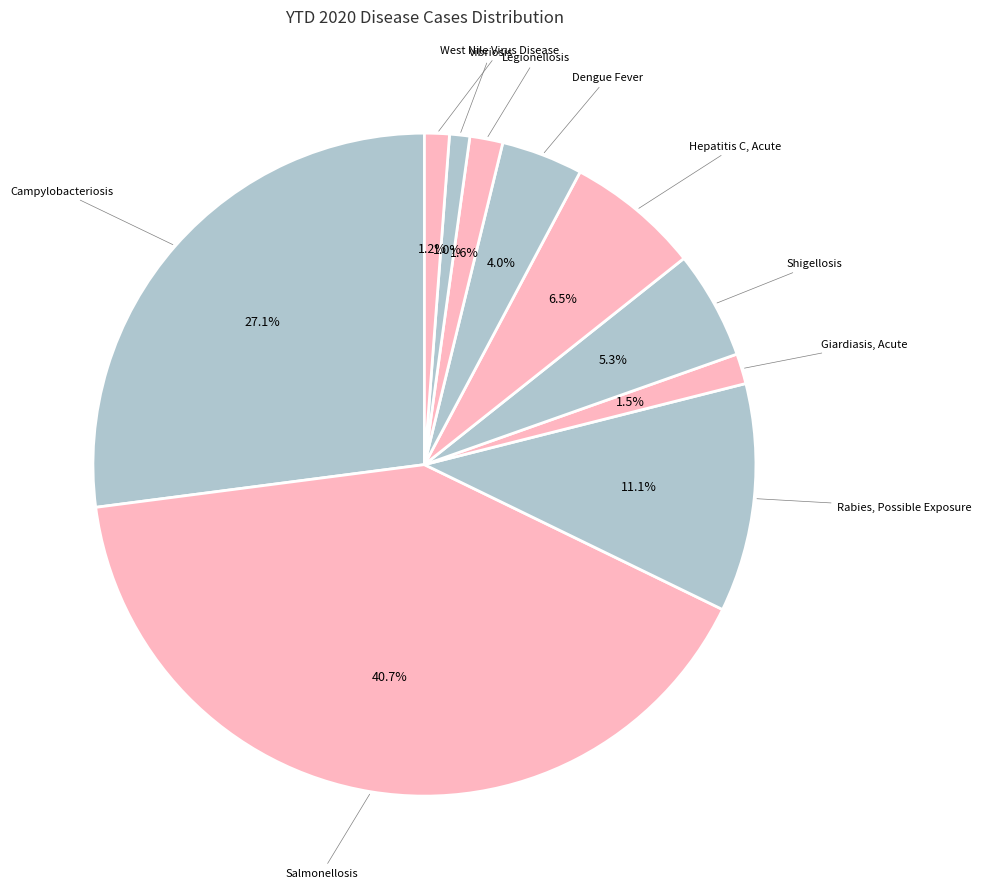

Count the number of slices in the pie.

10